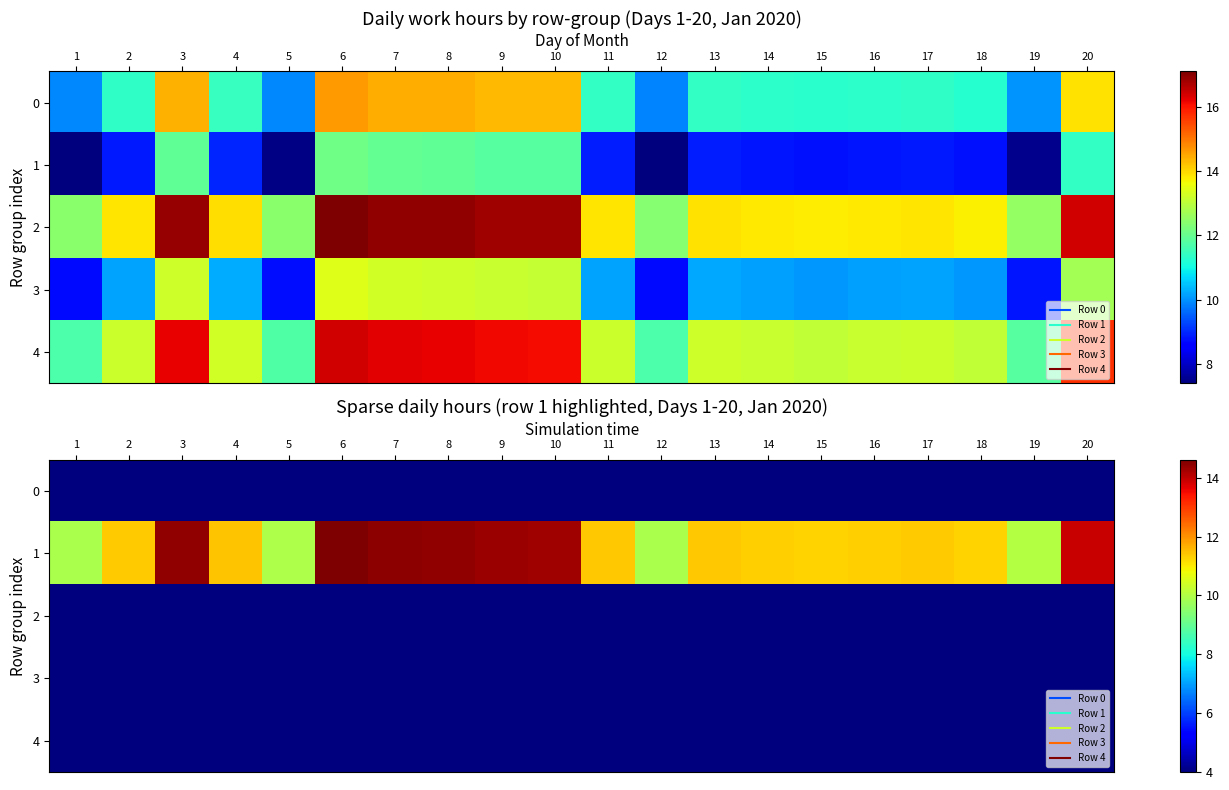

Count the number of data series in this chart.

5